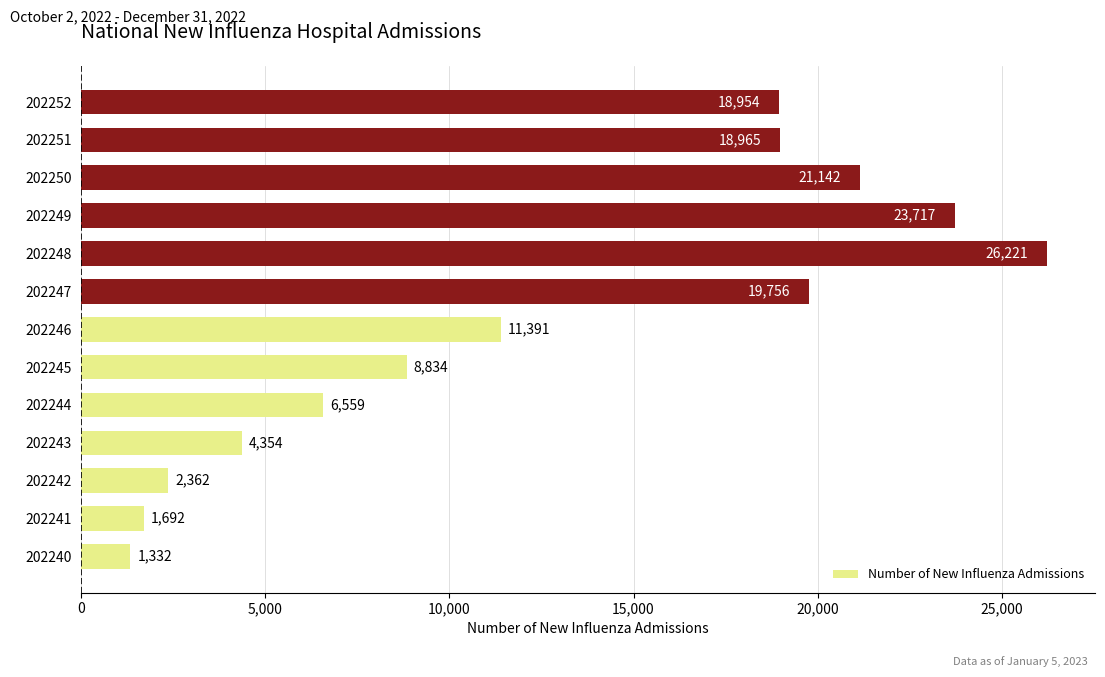

What is the difference between the maximum and minimum values?

24889